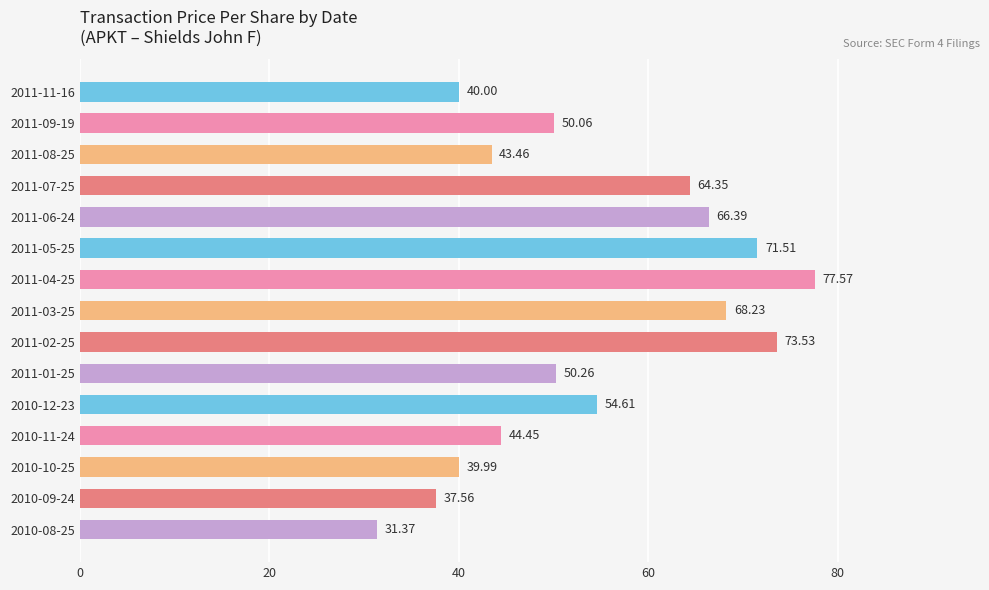

Which has a higher value, 2011-06-24 or 2010-09-24?

2011-06-24